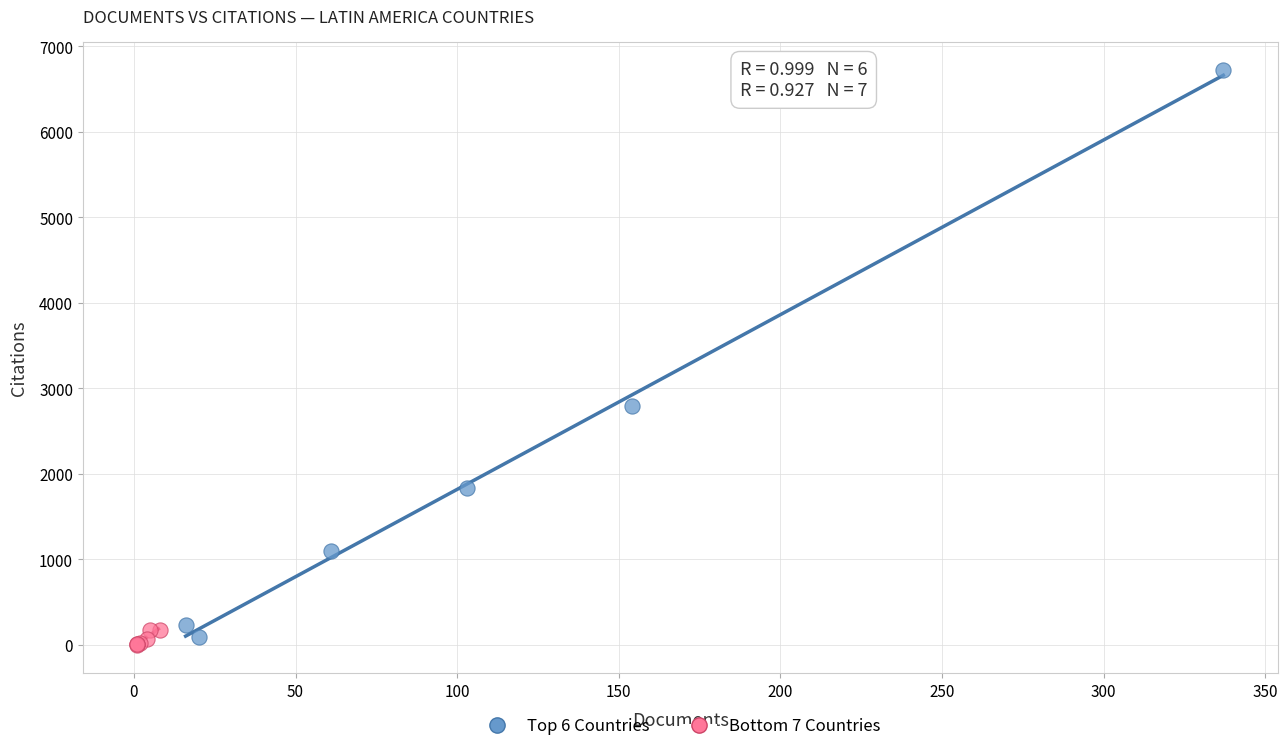

Which series reaches the maximum Y coordinate?

Top 6 Countries